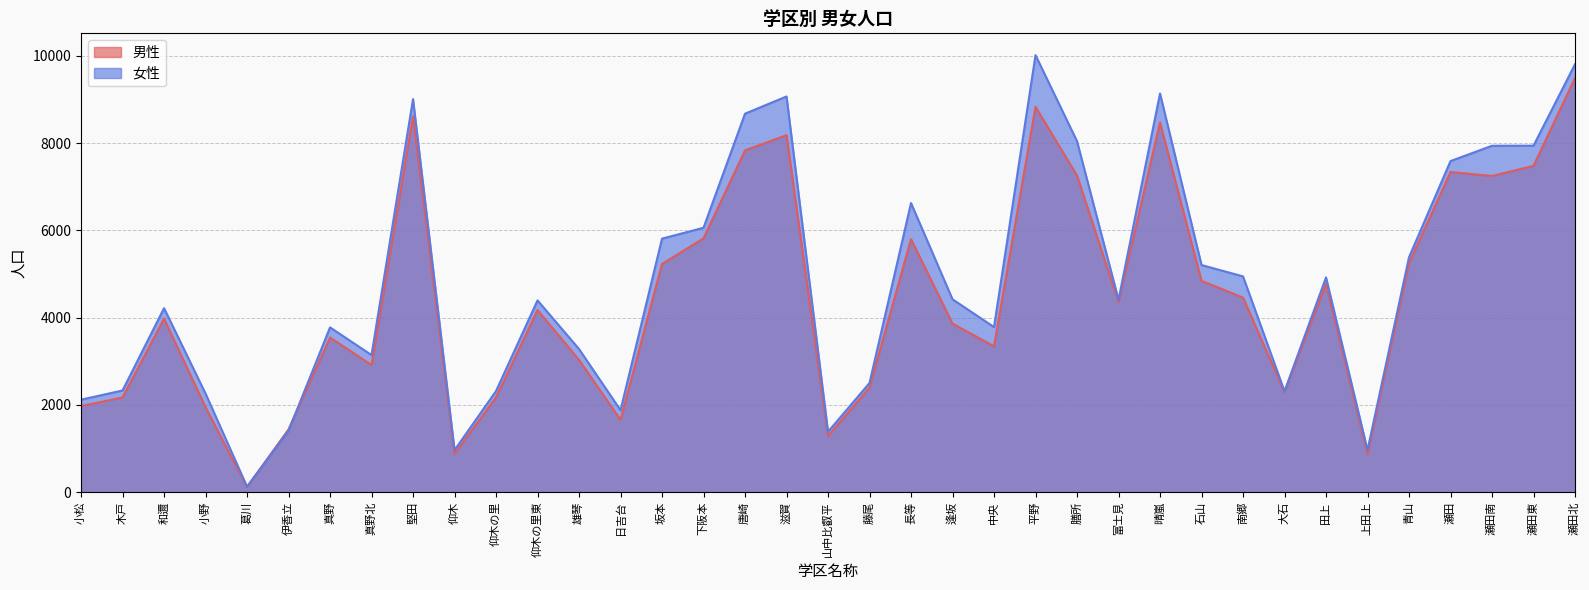

How many interior local valleys does the 男性 series have?

10